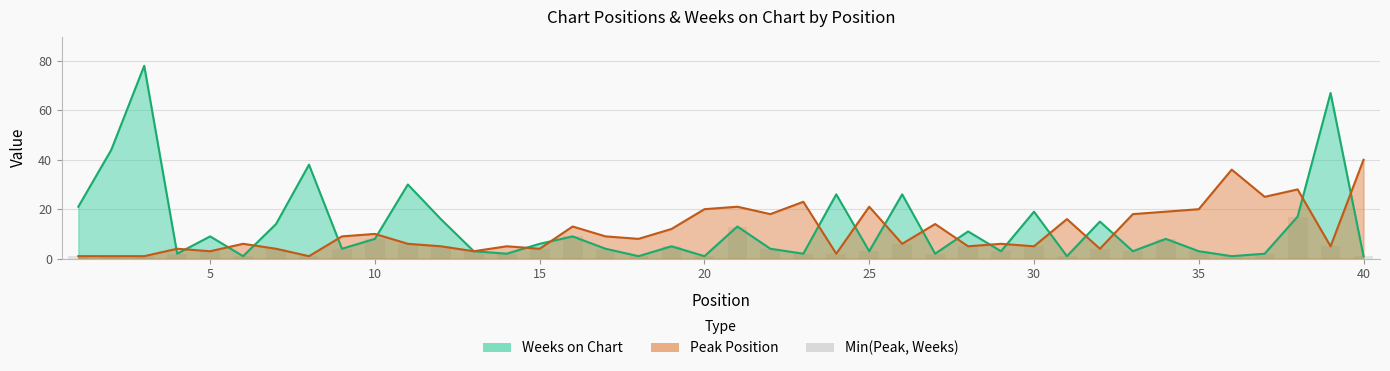

What is the minimum value shown in the chart?

1